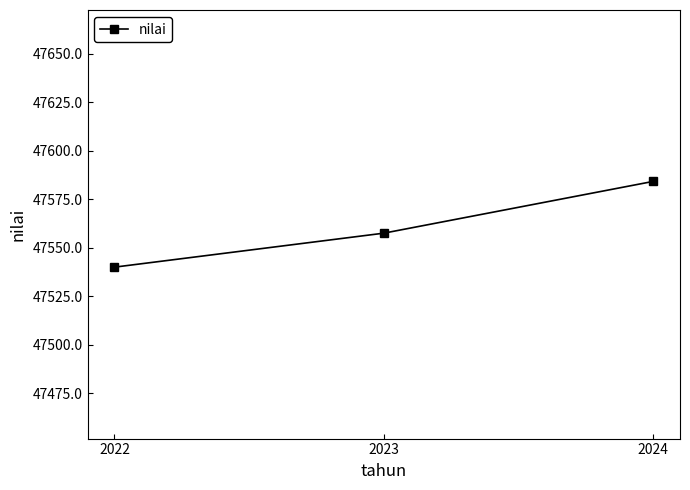

What is the average value?

47560.6